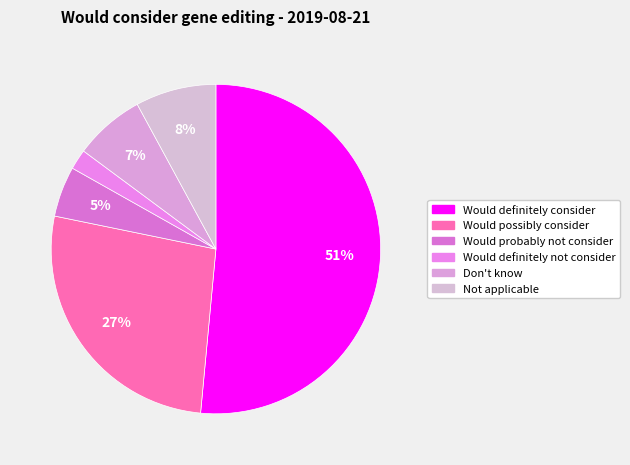

What is the majority slice?

Would definitely consider